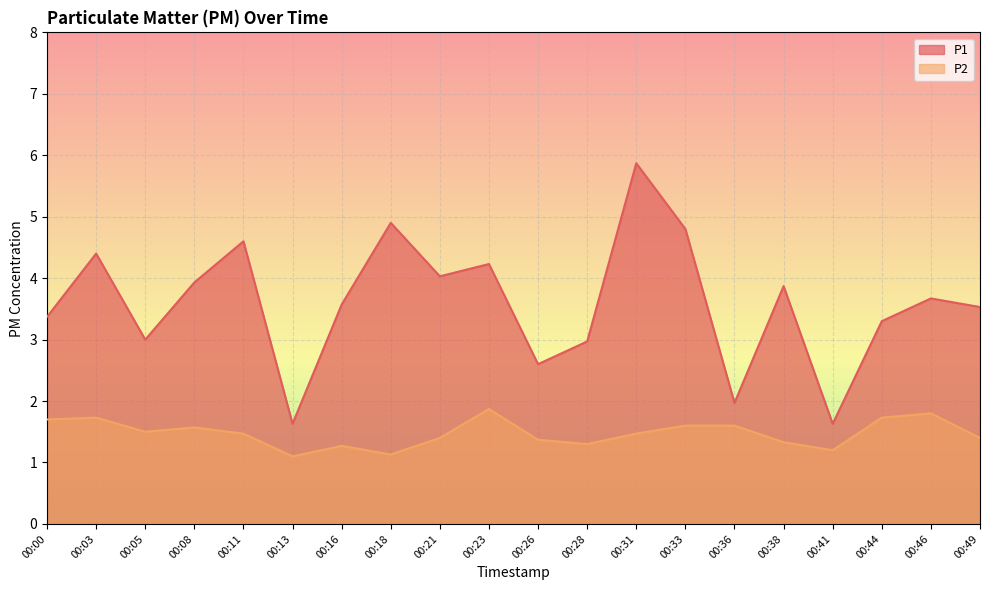

Reading left to right, what are all the values shown in this chart?

P1: 3.4	4.4	3.0	3.9	4.6	1.6	3.6	4.9	4.0	4.2	2.6	3.0	5.9	4.8	2.0	3.9	1.6	3.3	3.7	3.5
P2: 1.7	1.7	1.5	1.6	1.5	1.1	1.3	1.1	1.4	1.9	1.4	1.3	1.5	1.6	1.6	1.3	1.2	1.7	1.8	1.4